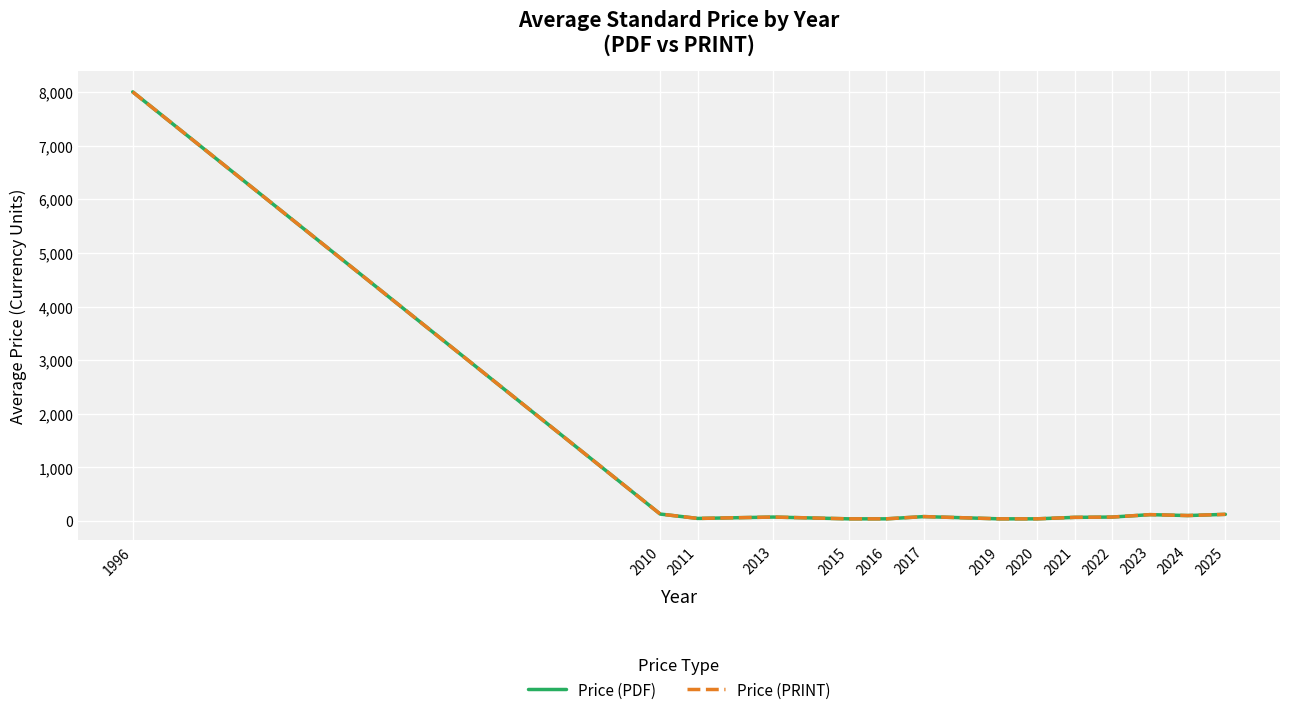

Reading left to right, extract all data points from this chart.

Price (PDF): 8000.0	132.0	50.3	76.0	43.0	43.0	84.8	43.0	43.0	70.5	76.0	121.1	104.2	126.5
Price (PRINT): 8000.0	132.0	50.3	76.0	43.0	43.0	84.8	43.0	43.0	70.5	76.0	121.1	104.2	126.5